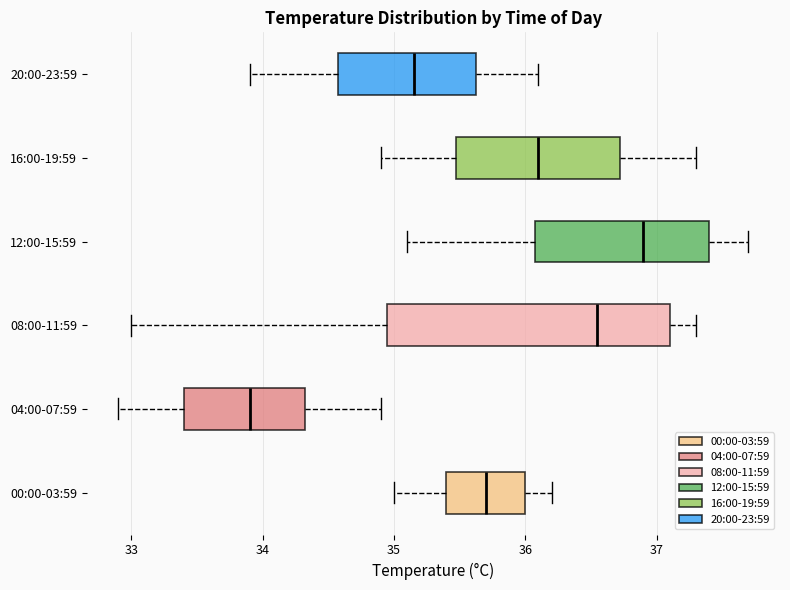

Where is the right edge of the box for 04:00-07:59 on the x-axis? The values are not printed on the chart, so give them approximately, as read against the axis.

34.3